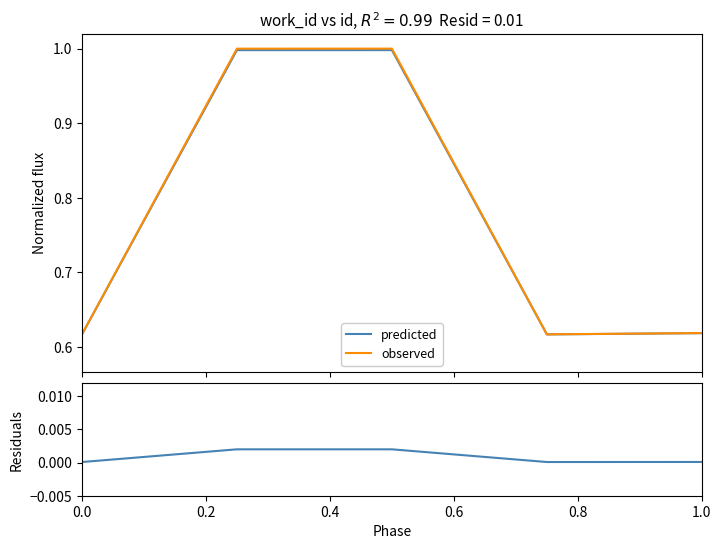

What is the maximum value for predicted?

1.0